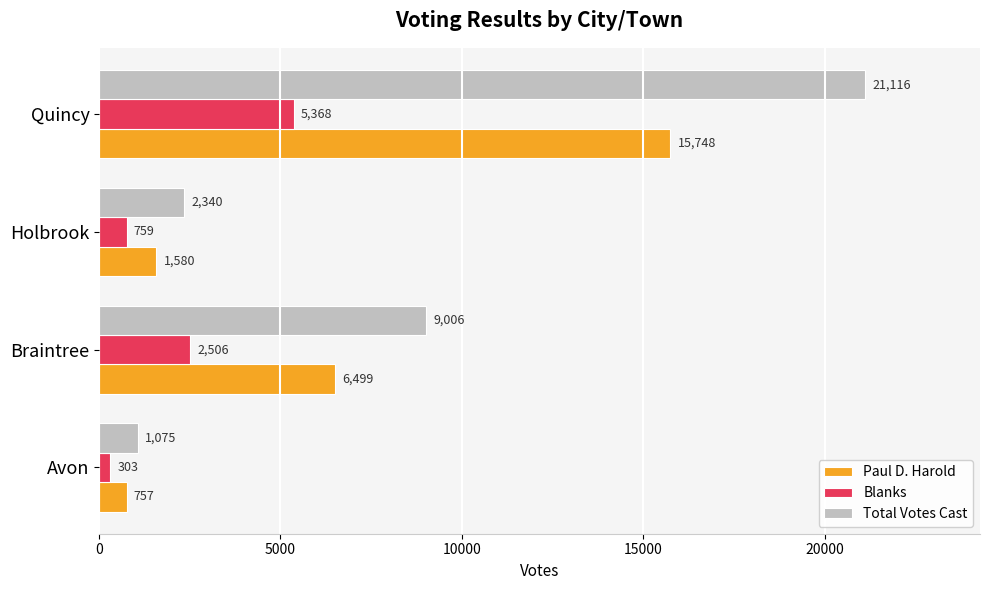

What is the sum of all Total Votes Cast values?

33537